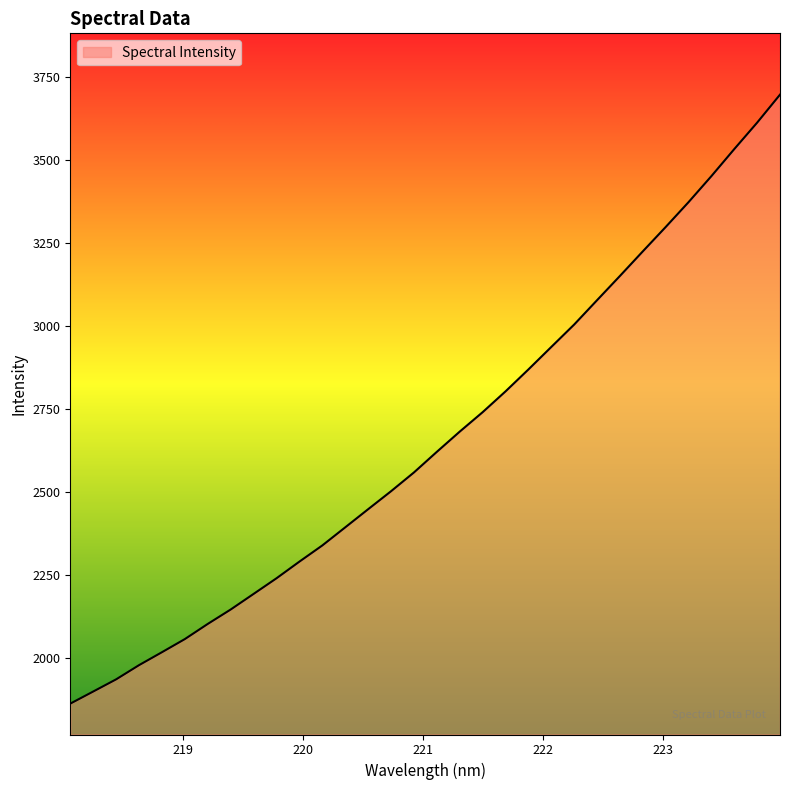

True or false: there are more than 0 points higher than both neighbors.

False